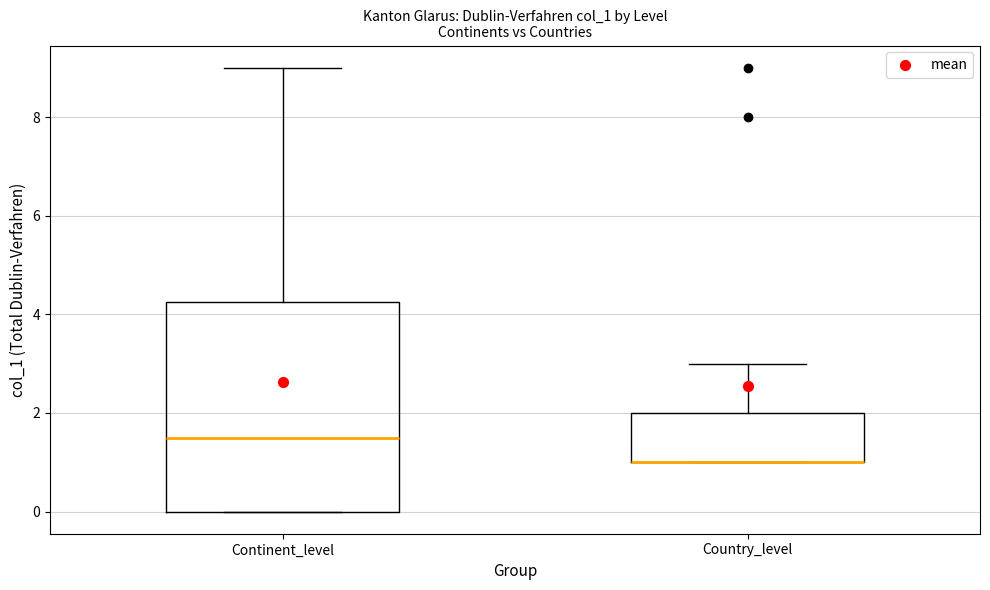

Where is the lower edge of the box for Country_level on the y-axis? The values are not printed on the chart, so give them approximately, as read against the axis.

1.0